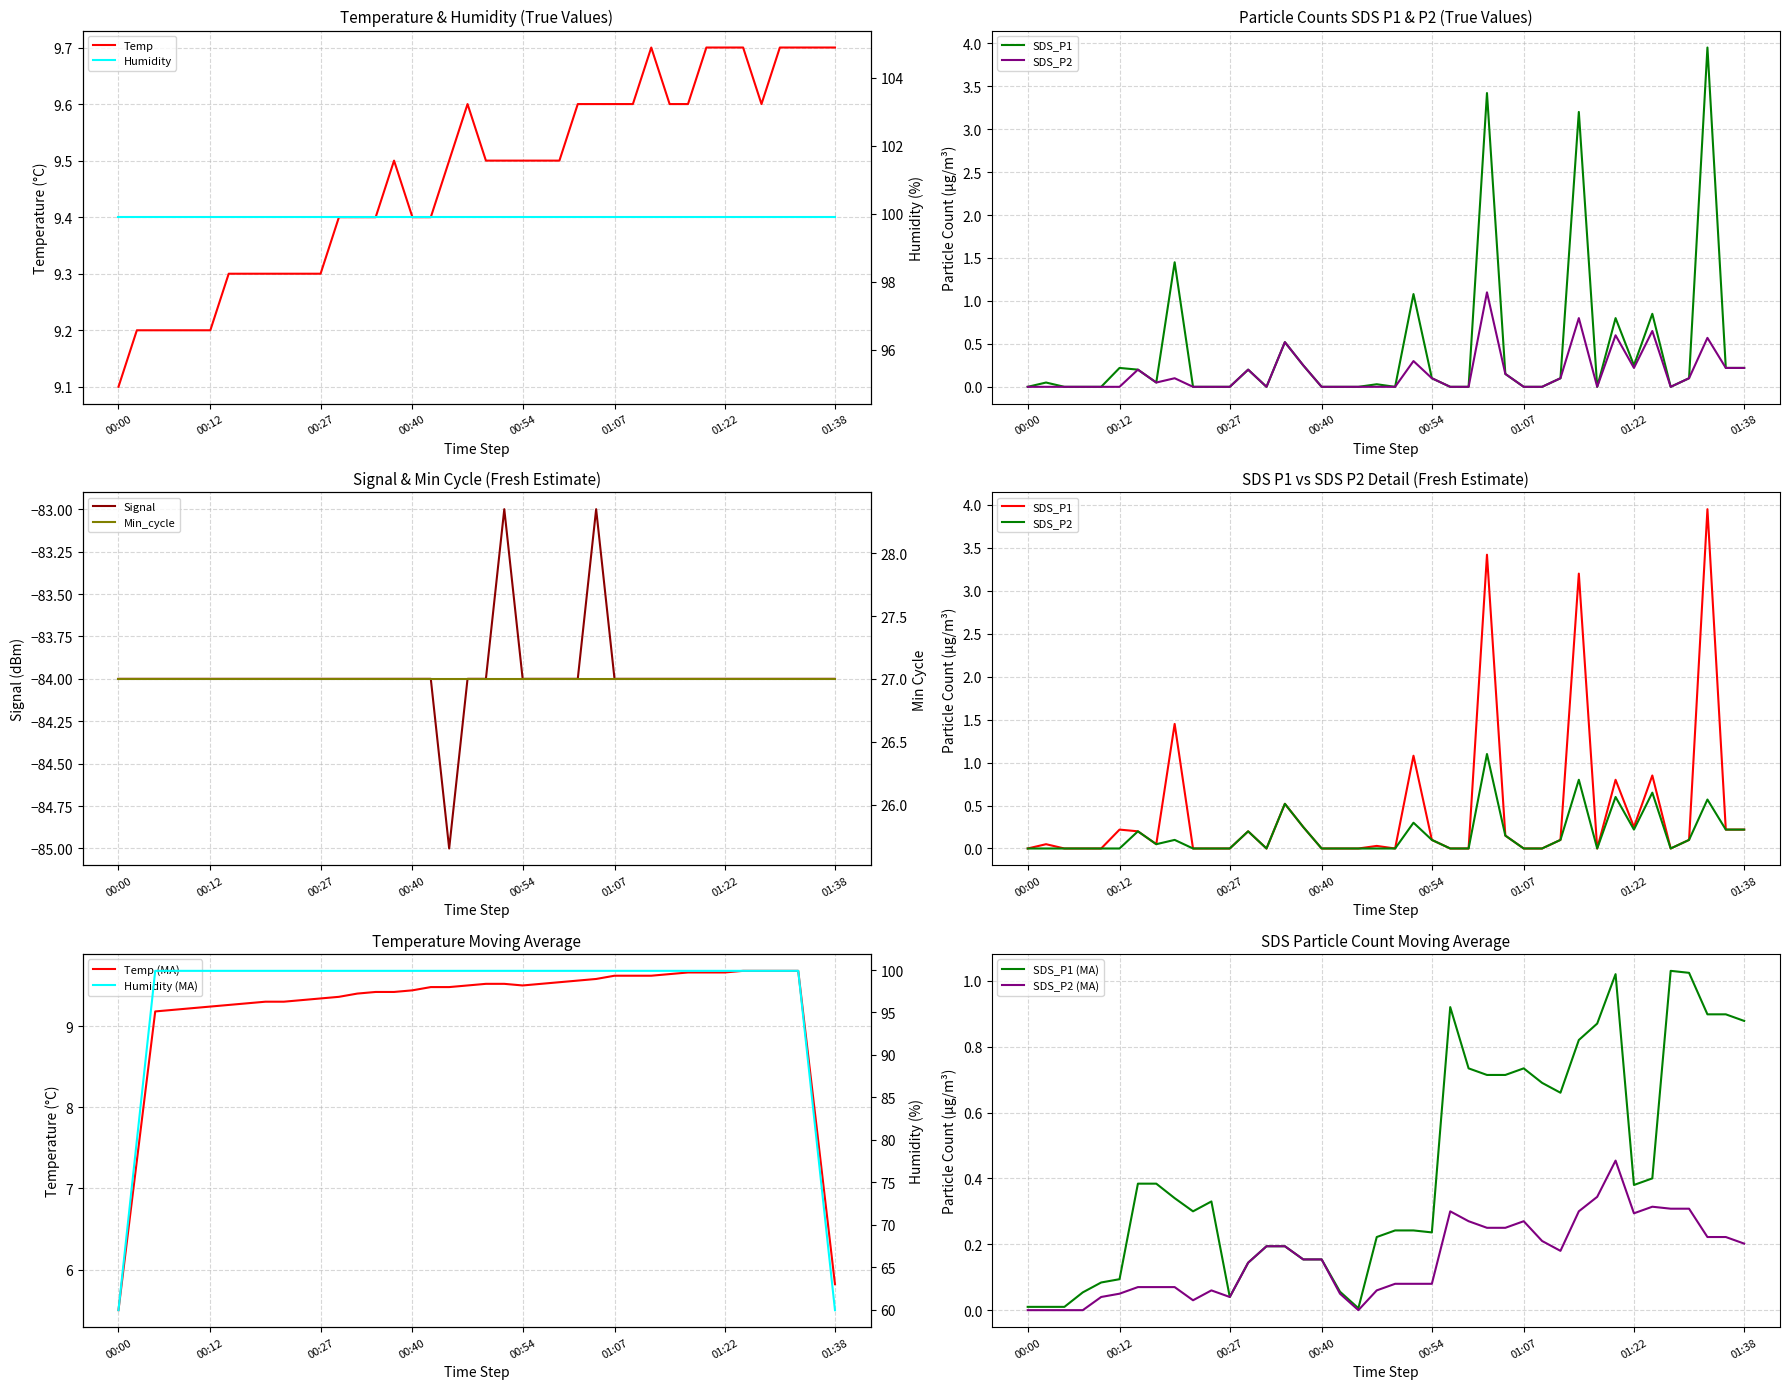

How many values in SDS_P2 are above zero?

19